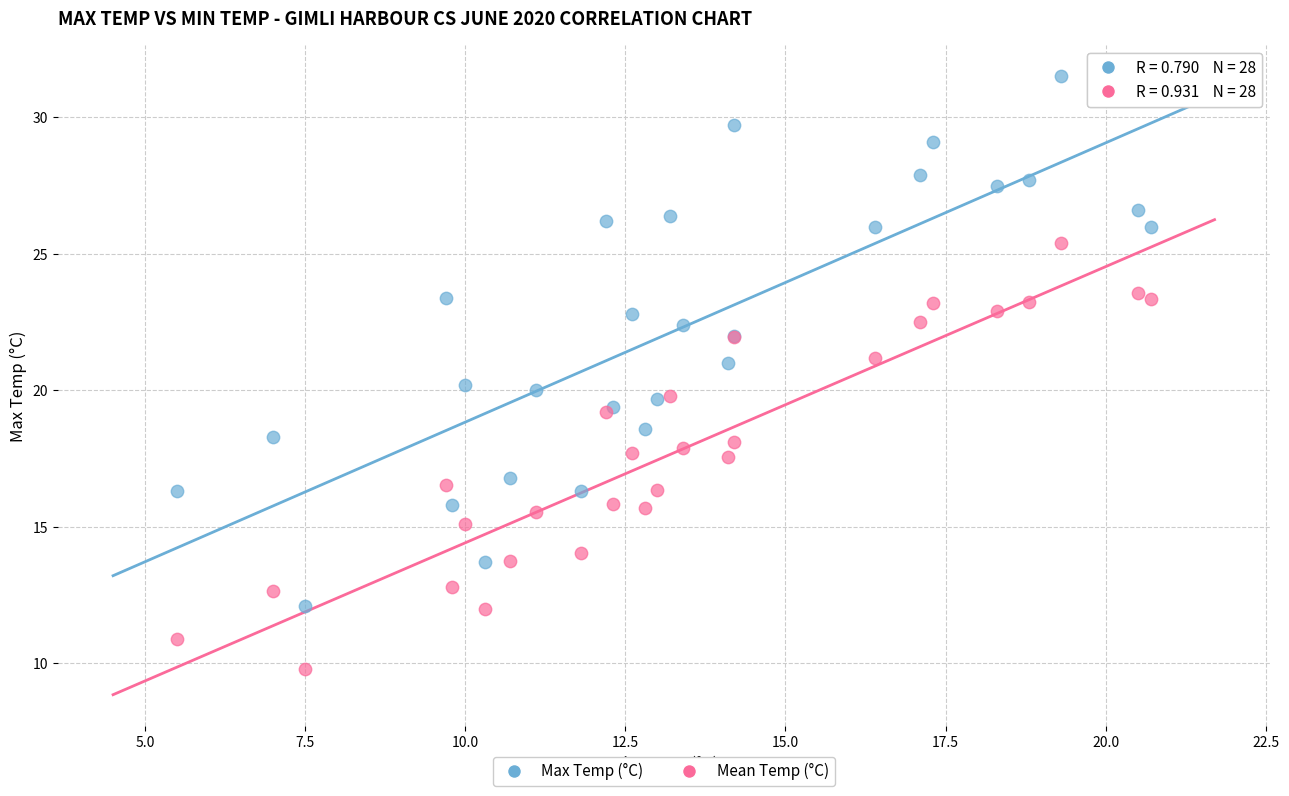

Which series has the widest spread of Y values?

Max Temp (°C)